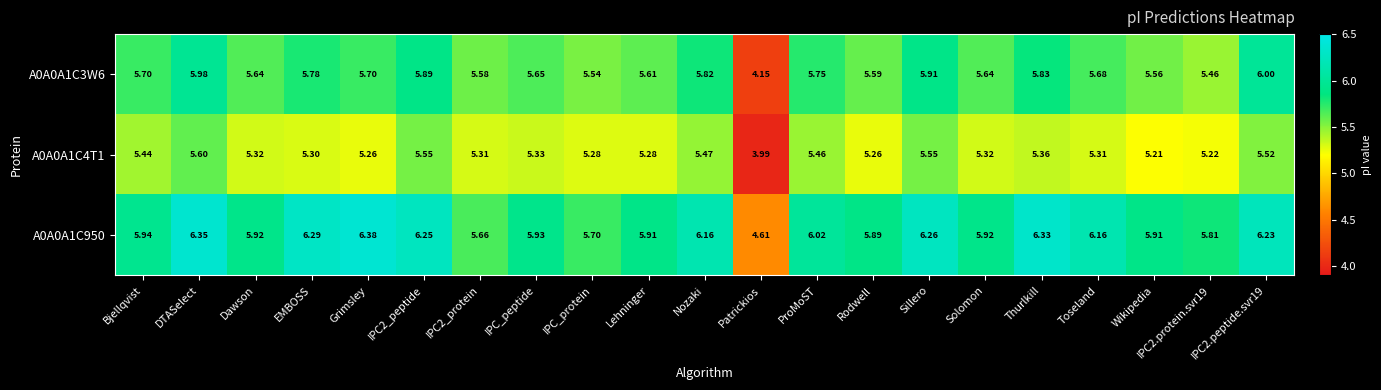

List the series in order of their peak value, highest first.

A0A0A1C950, A0A0A1C3W6, A0A0A1C4T1